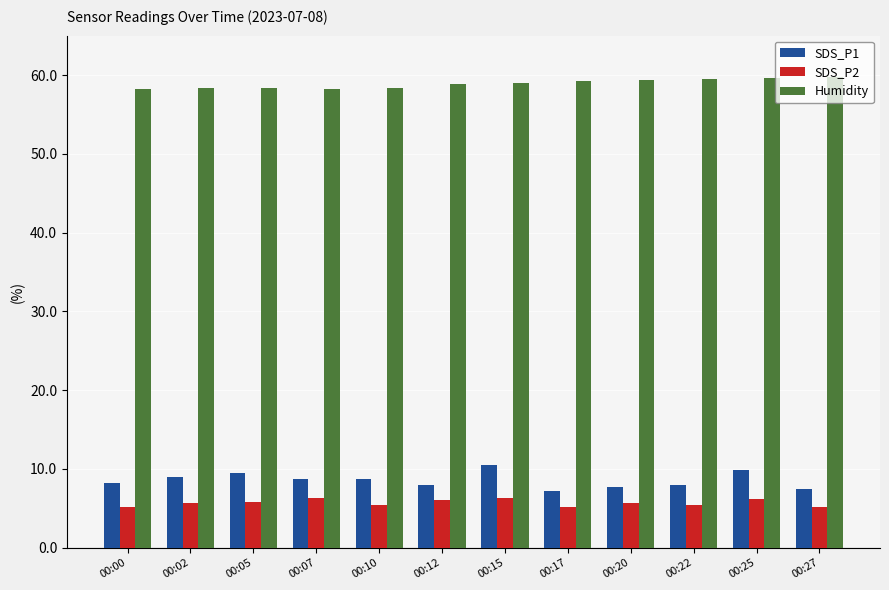

Is the value of Humidity at 00:10 greater than the value of SDS_P2 at 00:12?

Yes